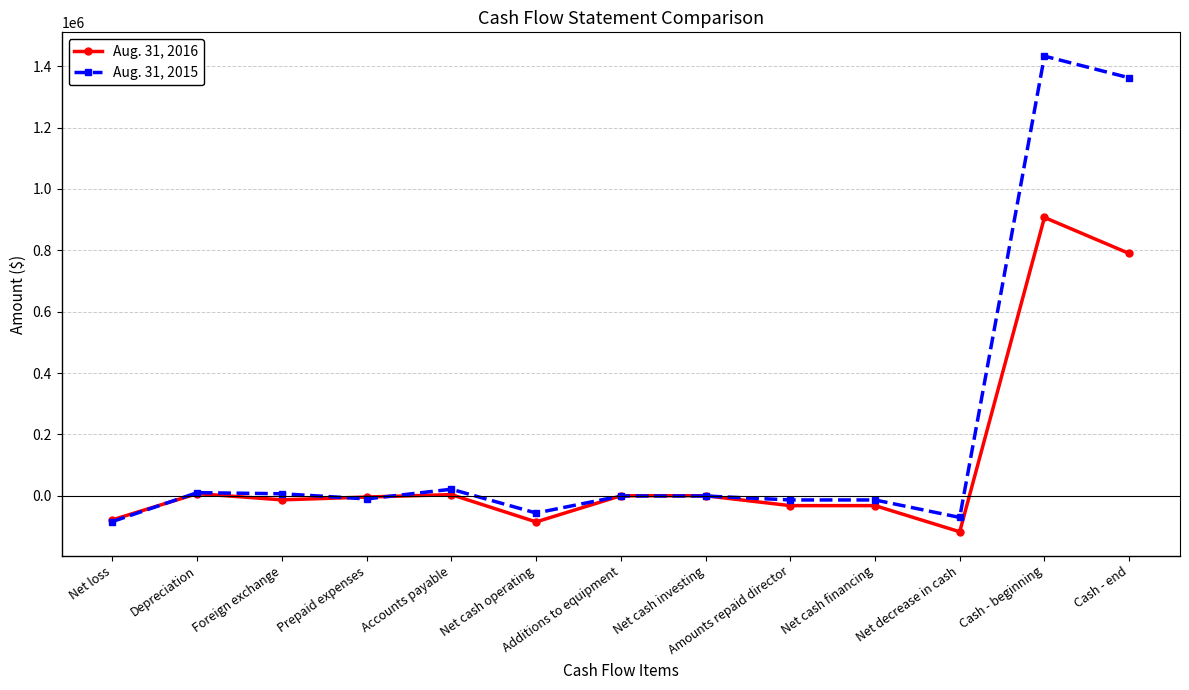

Rank the series by their average value, from highest to lowest.

Aug. 31, 2015, Aug. 31, 2016